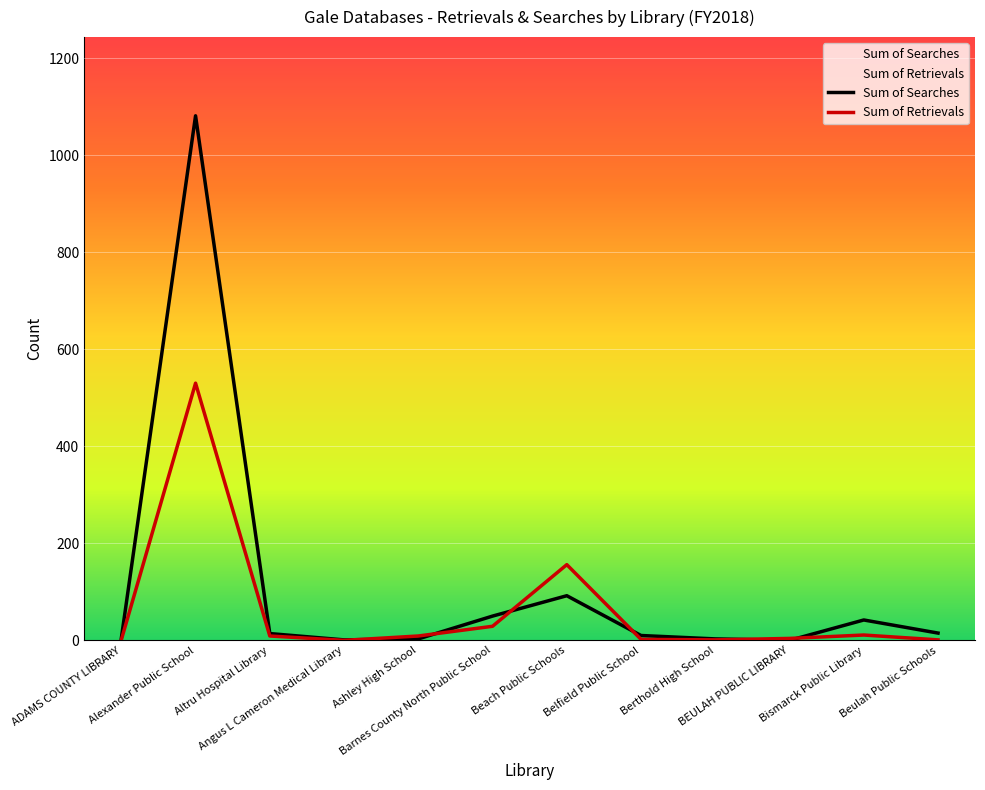

What is the maximum value for Sum of Retrievals?

530